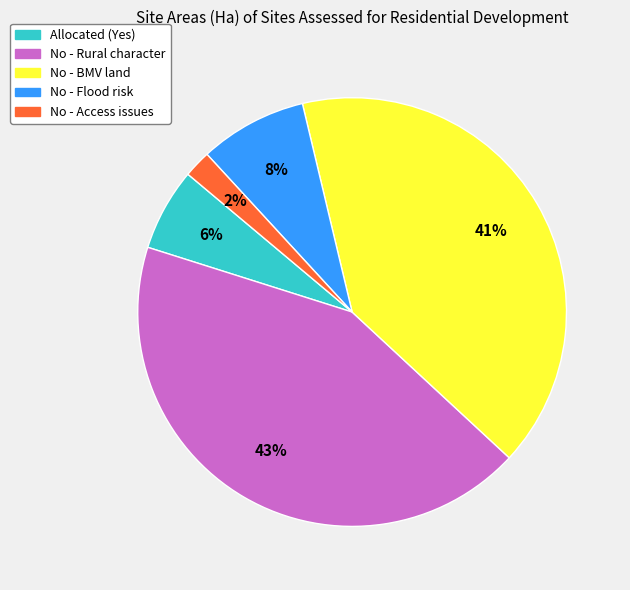

Does any single category account for the majority?

No